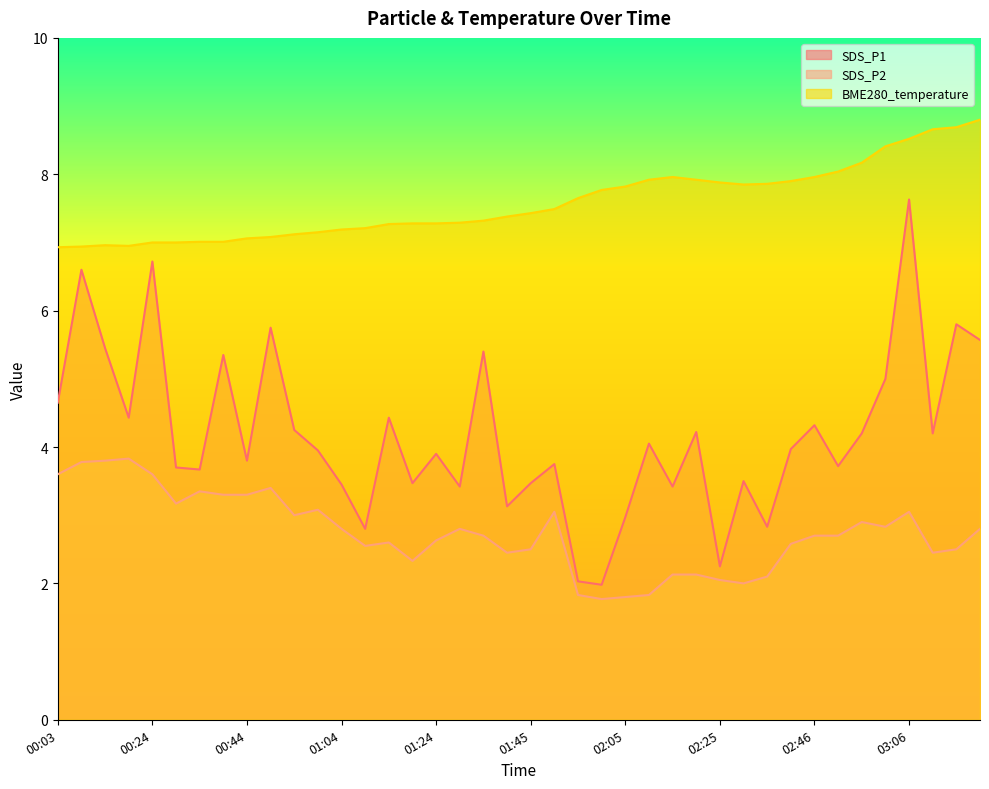

Reading right to left, list all the values displayed in this chart.

SDS_P1: 5.6	5.8	4.2	7.6	5.0	4.2	3.7	4.3	4.0	2.8	3.5	2.2	4.2	3.4	4.0	3.0	2.0	2.0	3.8	3.5	3.1	5.4	3.4	3.9	3.5	4.4	2.8	3.5	4.0	4.2	5.8	3.8	5.3	3.7	3.7	6.7	4.4	5.5	6.6	4.7
SDS_P2: 2.8	2.5	2.5	3.0	2.8	2.9	2.7	2.7	2.6	2.1	2.0	2.0	2.1	2.1	1.8	1.8	1.8	1.8	3.0	2.5	2.5	2.7	2.8	2.6	2.3	2.6	2.5	2.8	3.1	3.0	3.4	3.3	3.3	3.4	3.2	3.6	3.8	3.8	3.8	3.6
BME280_temperature: 8.8	8.7	8.7	8.5	8.4	8.2	8.0	8.0	7.9	7.9	7.8	7.9	7.9	8.0	7.9	7.8	7.8	7.7	7.5	7.4	7.4	7.3	7.3	7.3	7.3	7.3	7.2	7.2	7.2	7.1	7.1	7.1	7.0	7.0	7.0	7.0	7.0	7.0	6.9	6.9